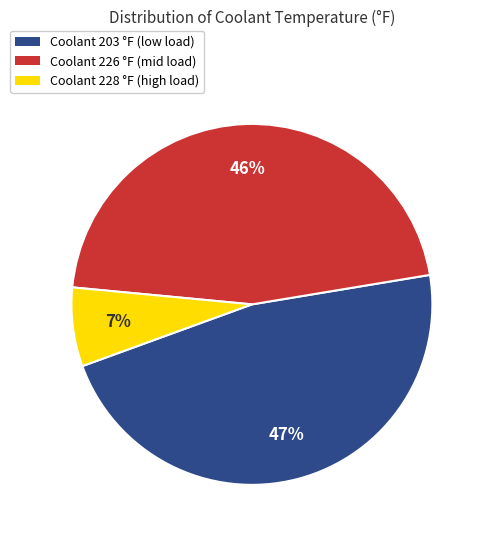

To the nearest percent, what is the average slice percentage?

33%